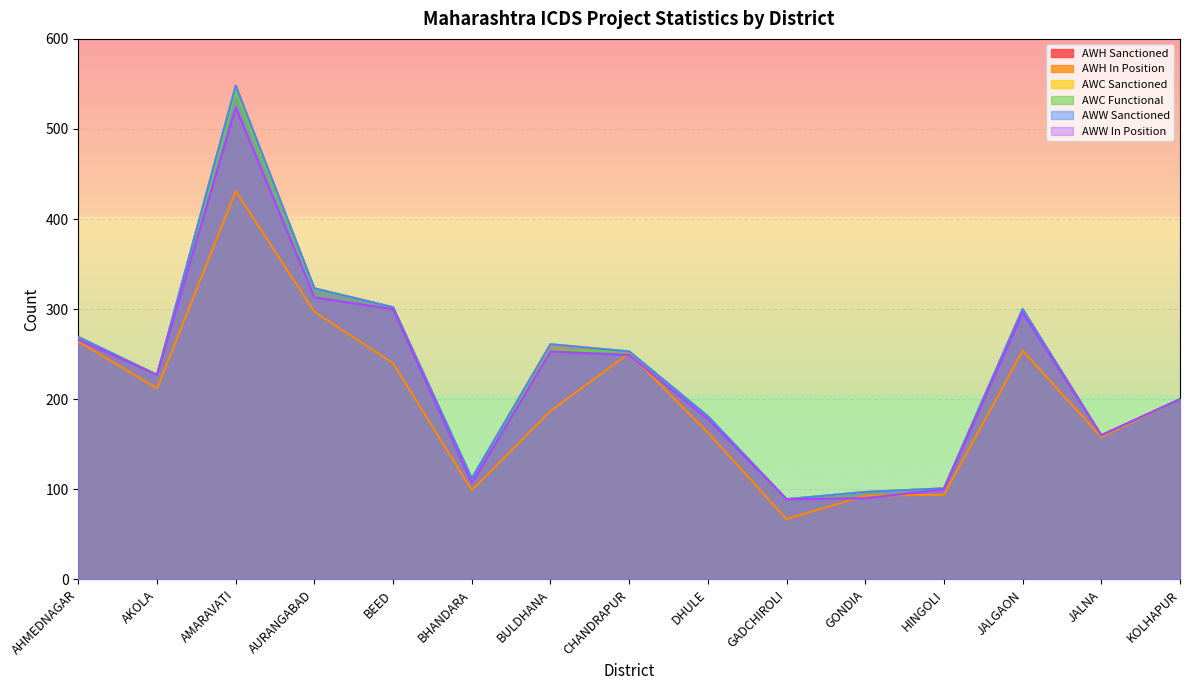

What is the difference between the highest and lowest values at BEED?

62